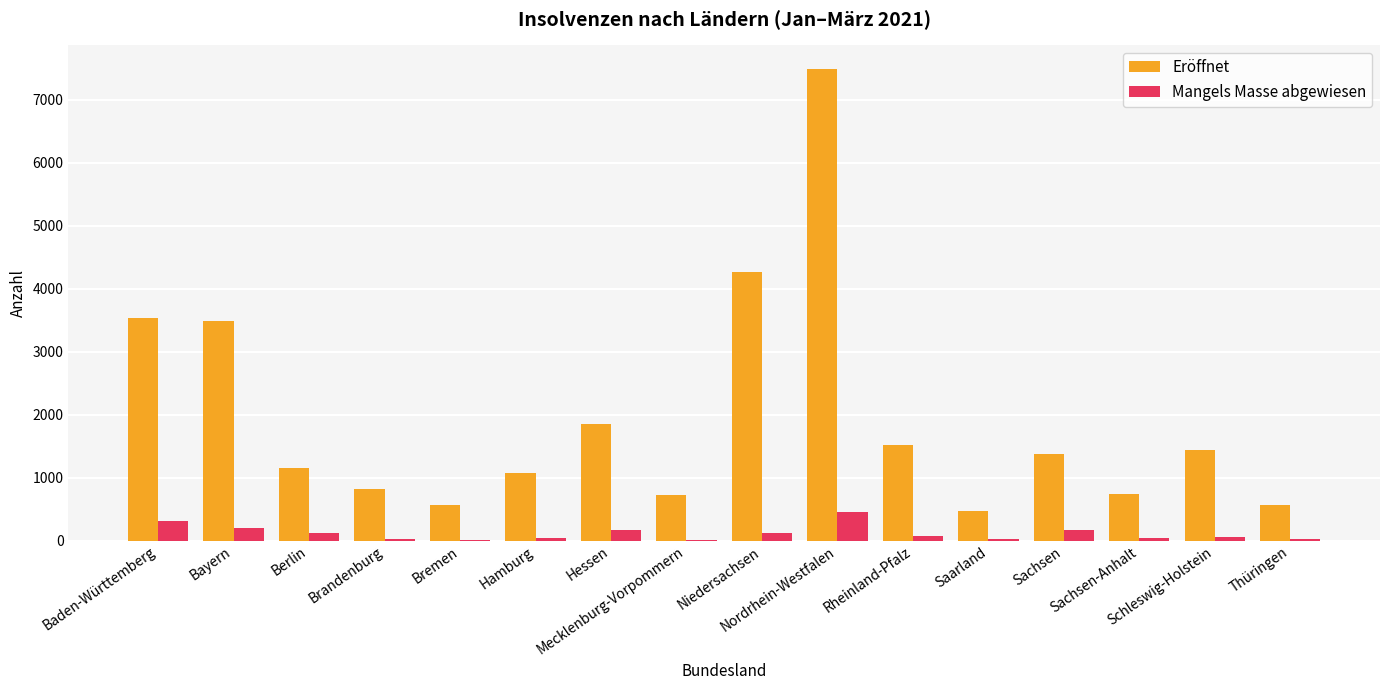

What is the sum of all Eröffnet values?

31062